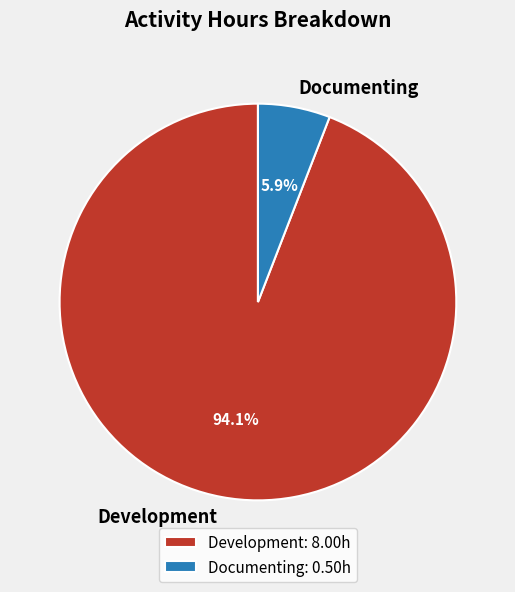

How many slices are in this pie chart?

2